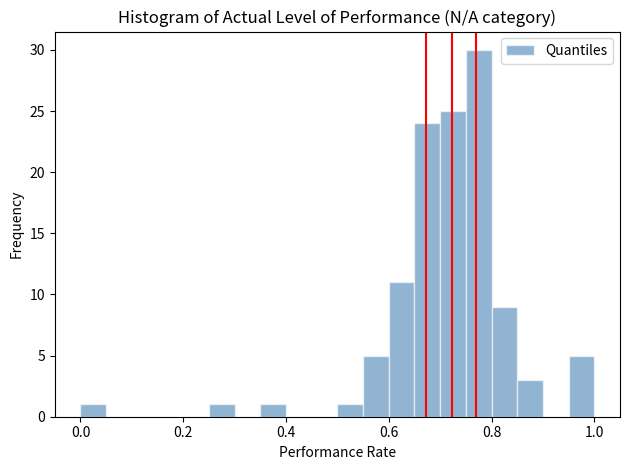

Around what value on the x-axis is the tallest bar? Give the approximate position of its centre, as read against the axis.

0.78